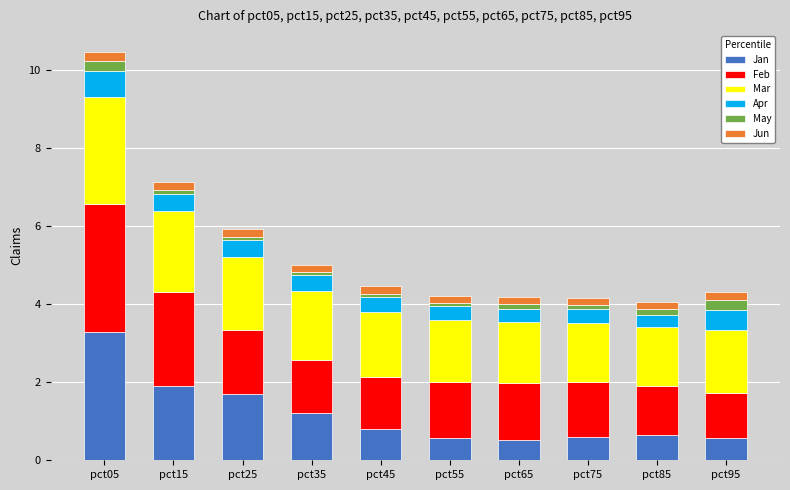

What is the minimum value for Jan?

0.5